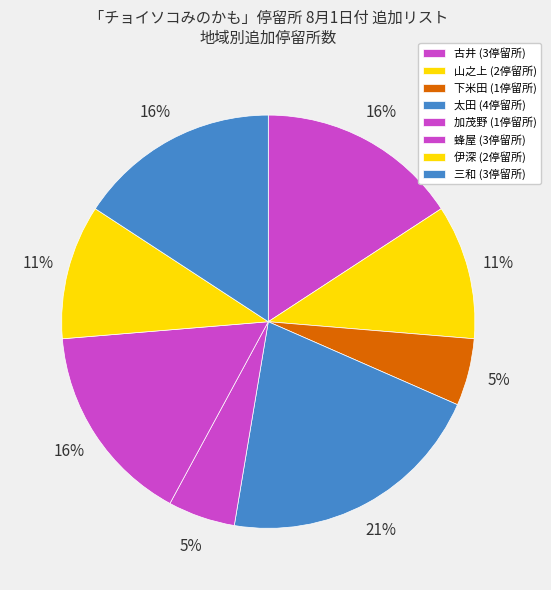

To the nearest percent, what is the difference between the 山之上 and 下米田 slice percentages?

5%